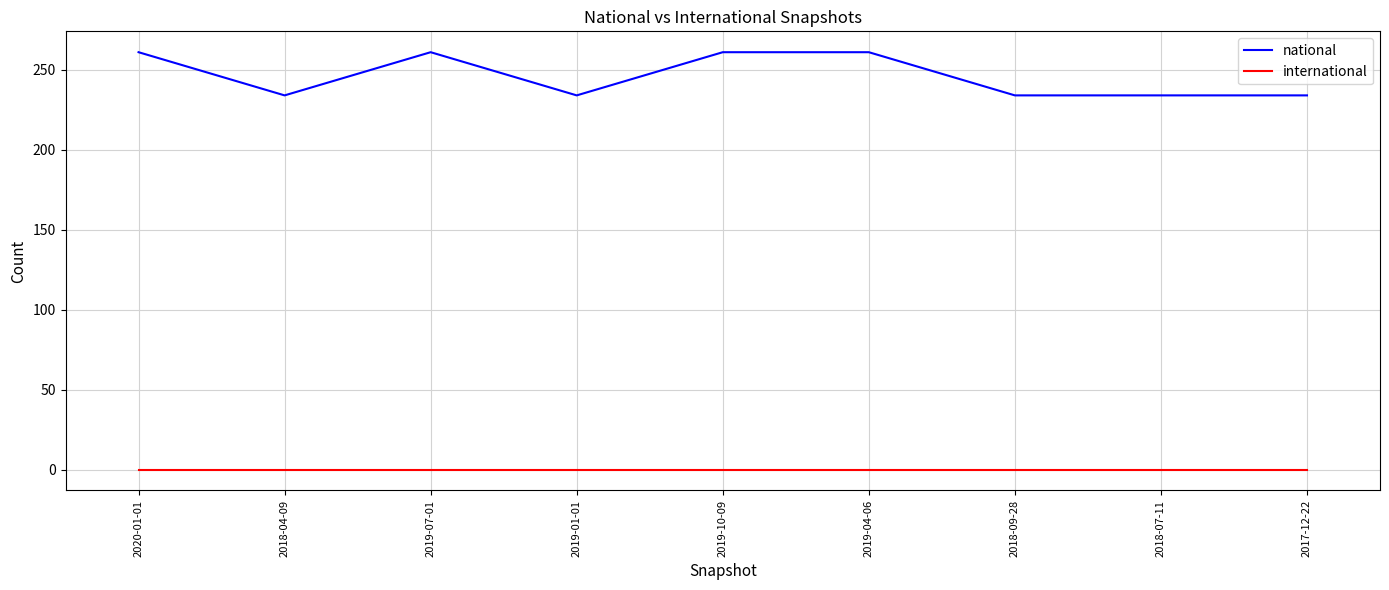

At 2018-07-11, list the series in order from smallest to largest.

international, national